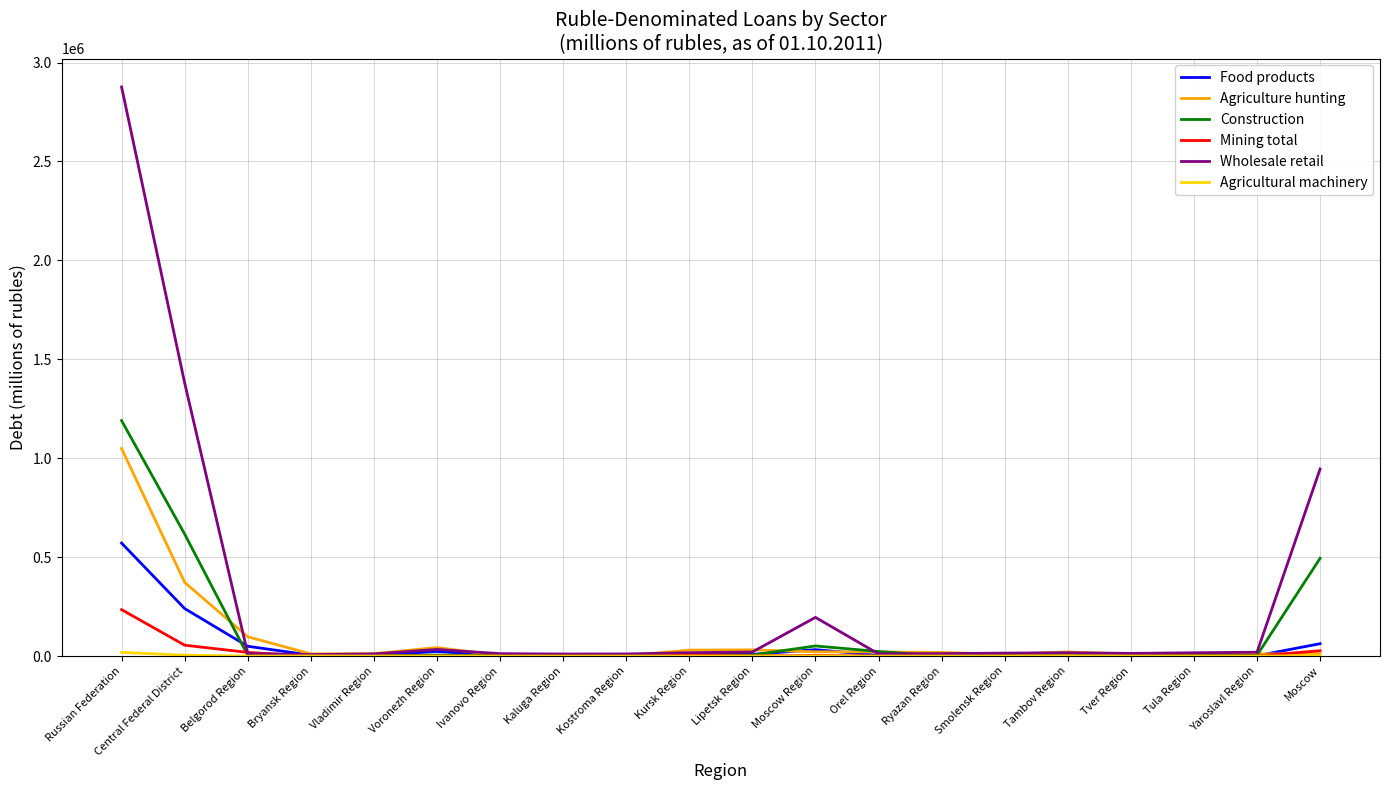

Where is Agriculture hunting nearest to the value 525494?

Central Federal District